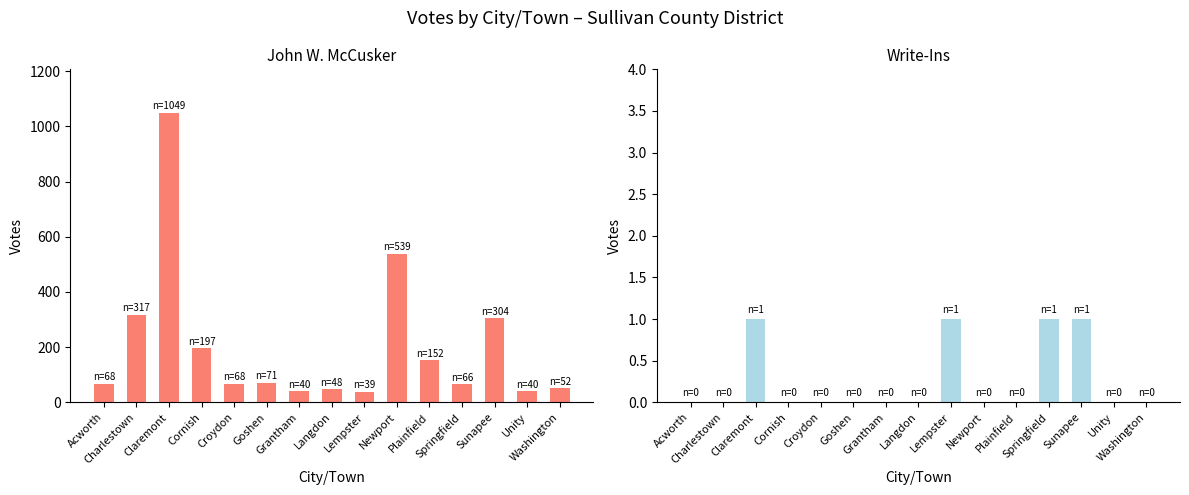

Does the chart contain any negative values?

No